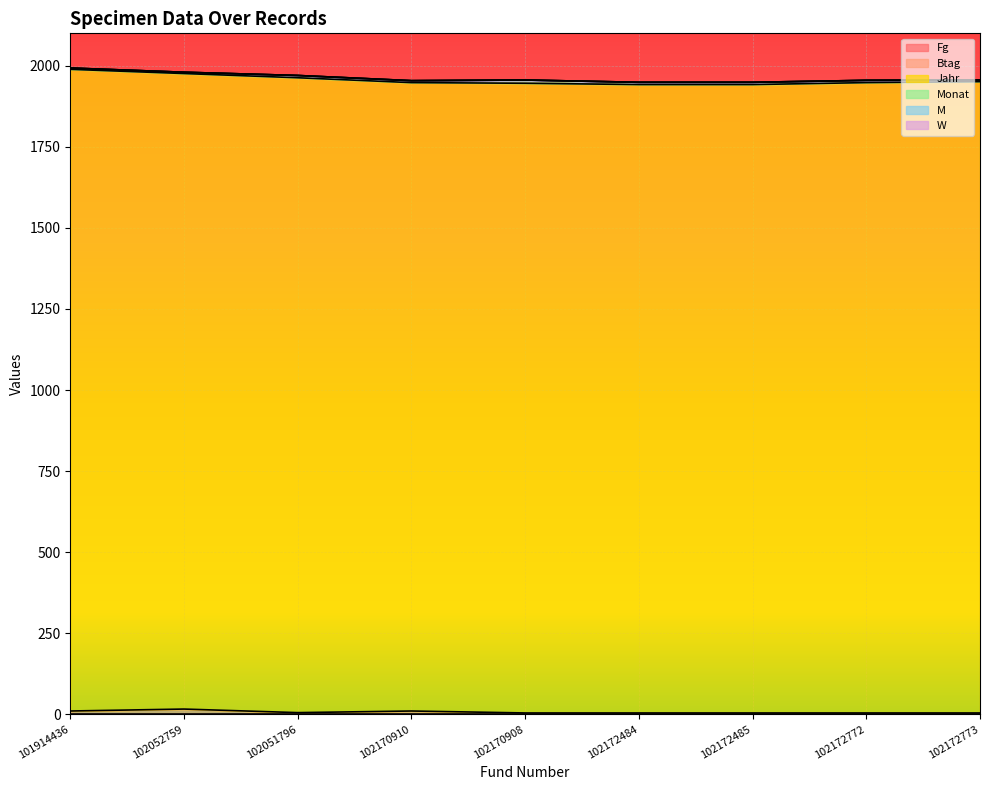

Which series changed the most between 102170910 and 102172484?

Btag